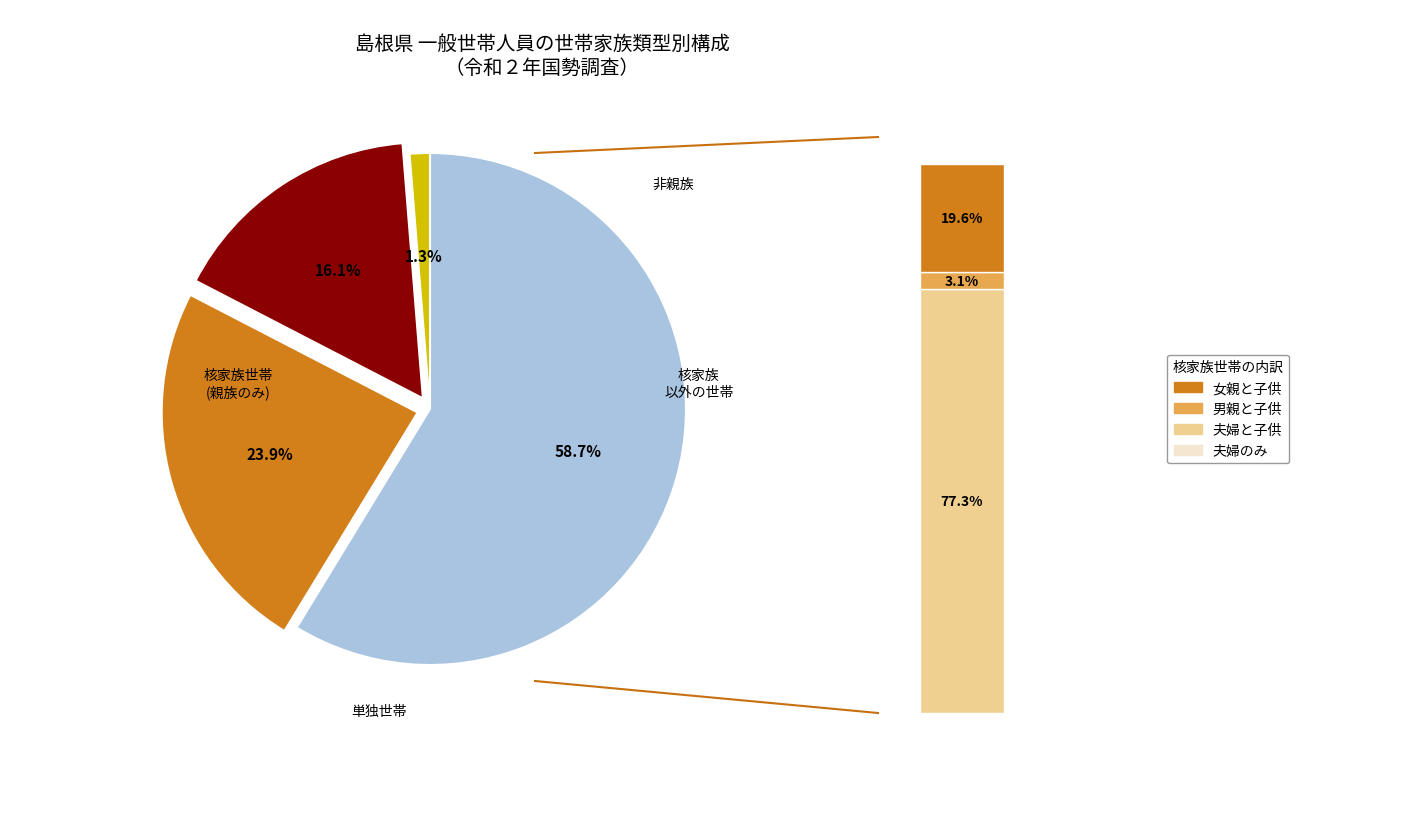

What is the largest slice in the pie chart?

核家族世帯